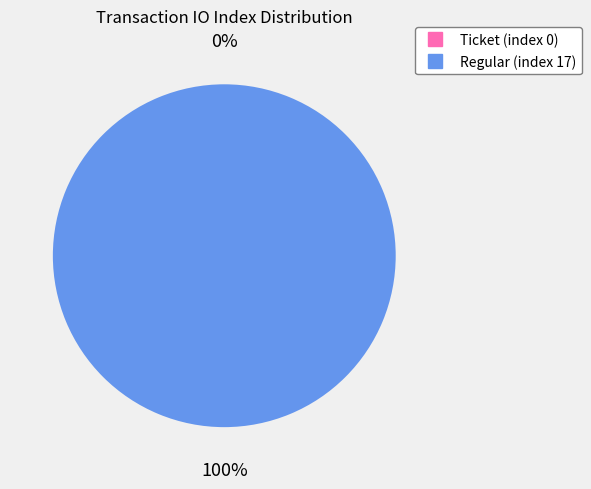

Which slice is the largest?

Regular (index 17)